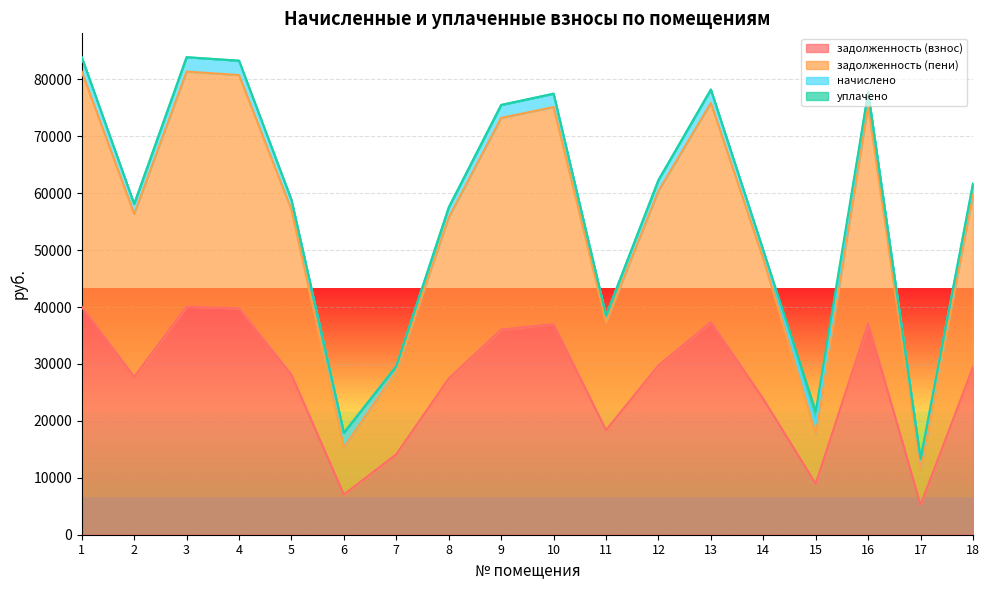

What is the highest value of the задолженность (пени) series?

81363.4